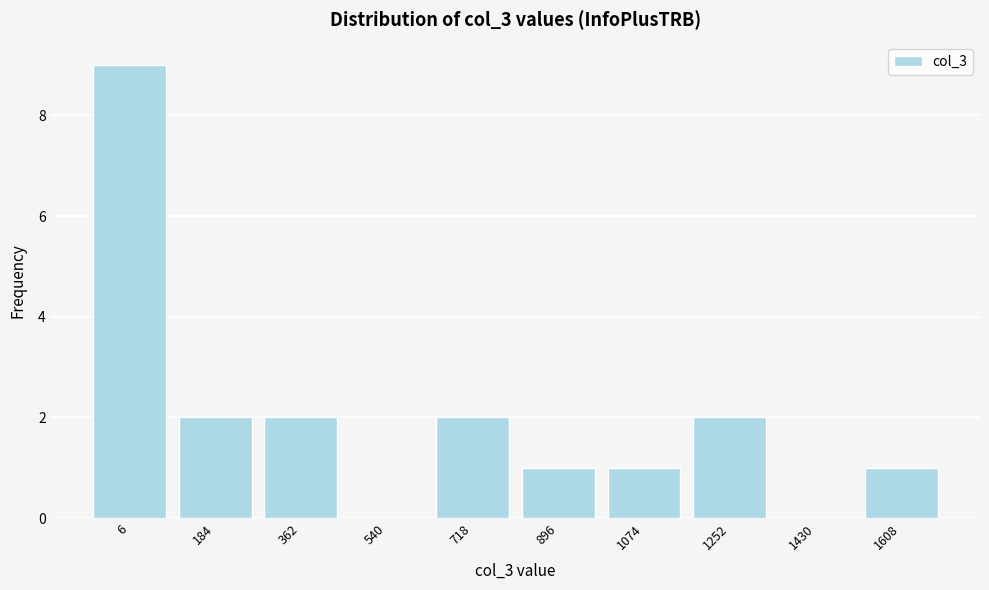

Reading left to right, transcribe all the data shown in this chart.

6=9	184=2	362=2	540=0	718=2	896=1	1074=1	1252=2	1430=0	1608=1